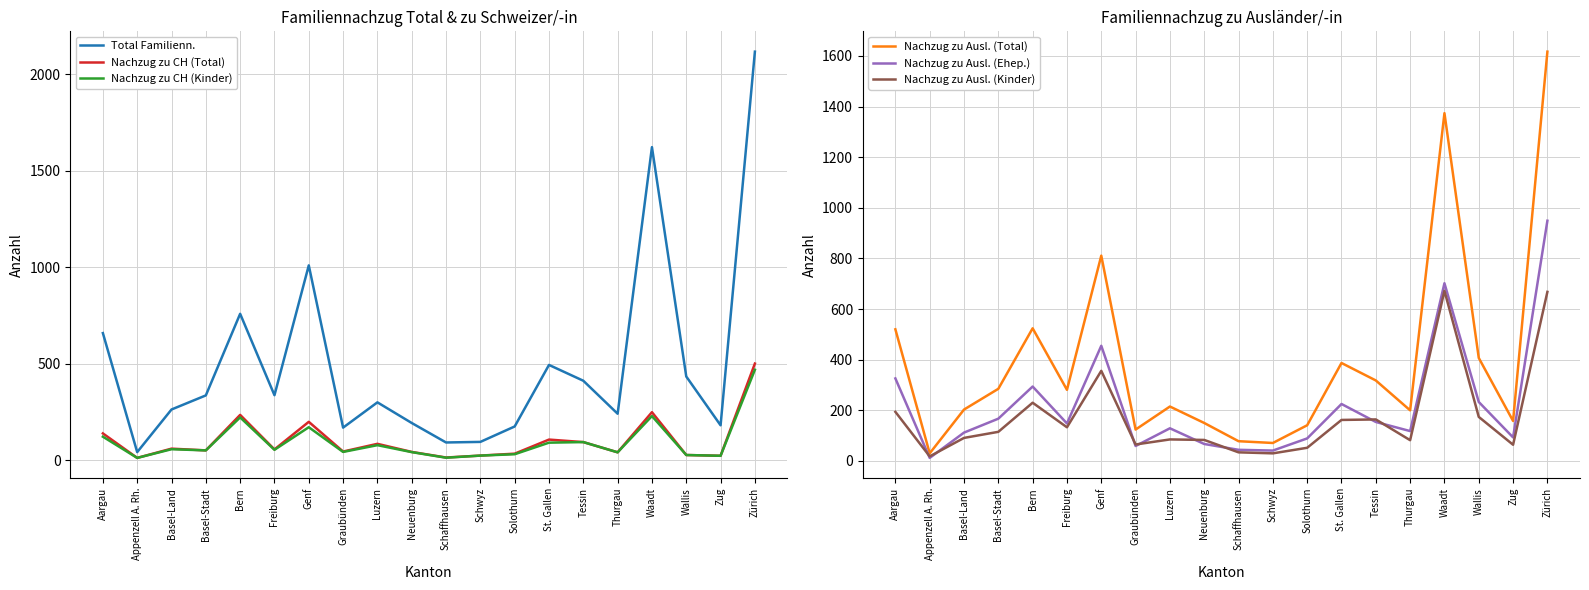

True or false: Nachzug zu Ausl. (Ehep.) and Total Familienn. cross at least once.

False